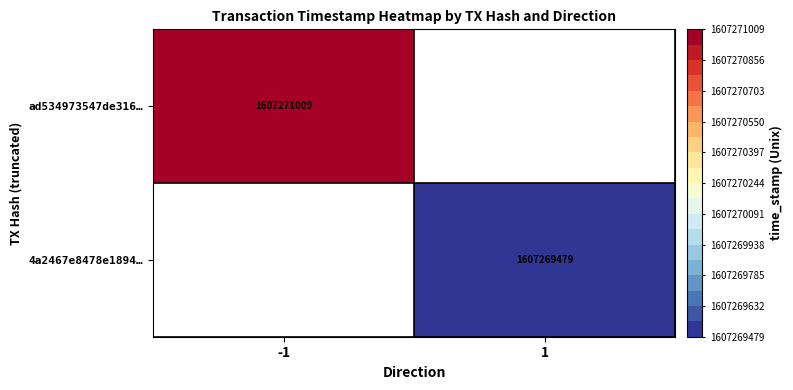

Count the number of data series in this chart.

2